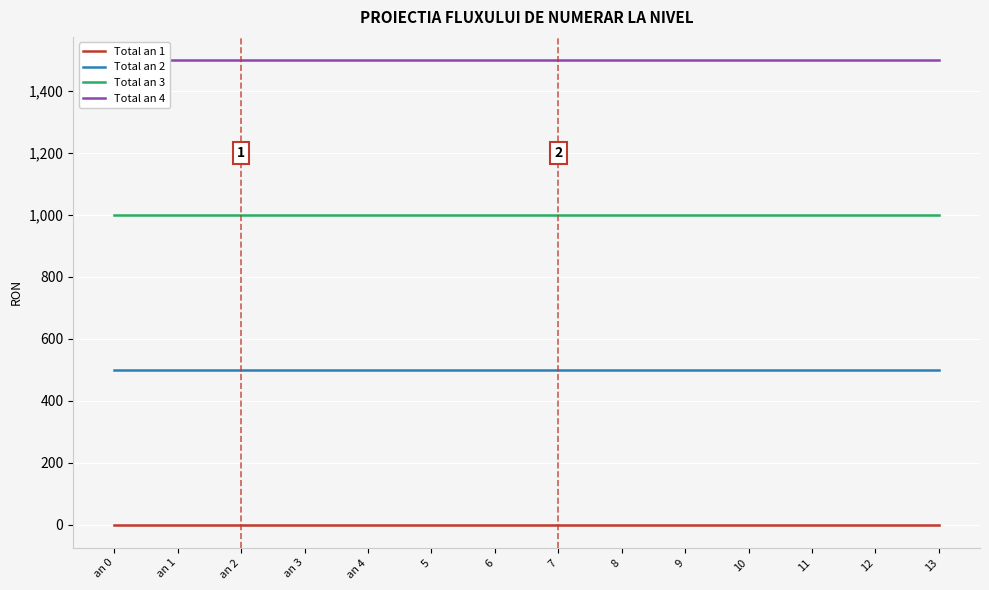

What position from the right is an 2?

12